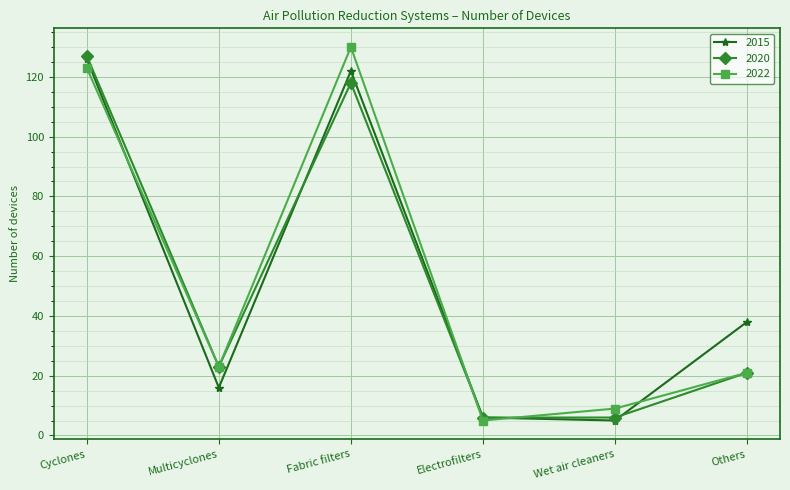

At how many categories does at least one series exceed 14?

4